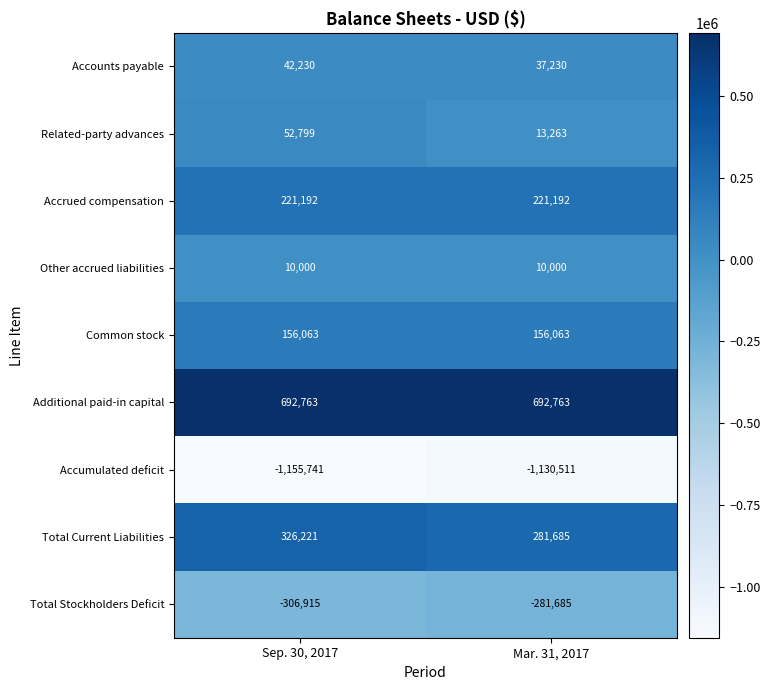

What is the maximum value shown in the chart?

692763